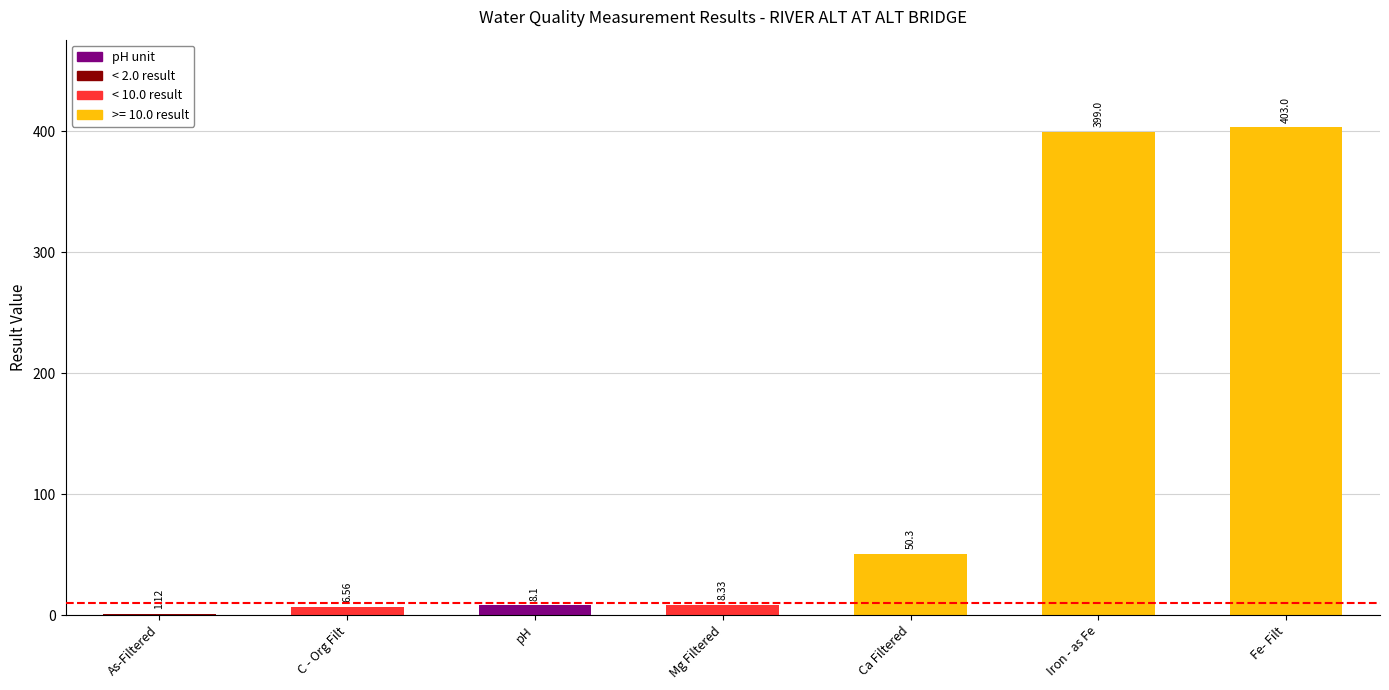

What is the sum of all values?

876.4